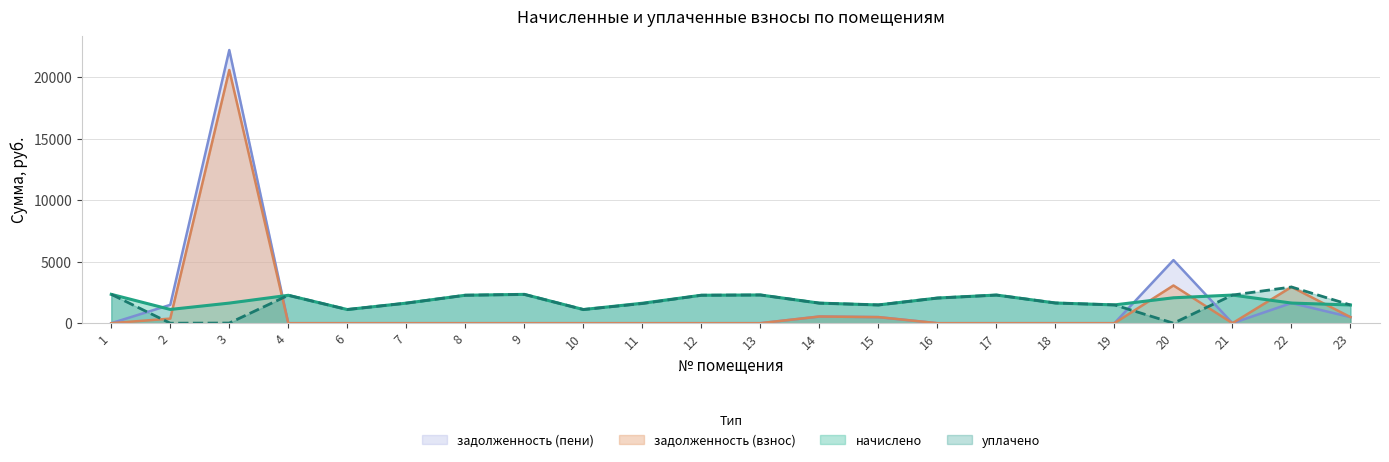

Reading right to left, extract all data points from this chart.

начислено: 23=1478.5	22=1637.0	21=2285.9	20=2064.7	19=1485.9	18=1640.7	17=2285.9	16=2042.6	15=1482.2	14=1629.7	13=2293.3	12=2271.2	11=1622.3	10=1109.8	9=2341.3	8=2271.2	7=1629.7	6=1109.8	4=2267.5	3=1633.3	2=1117.2	1=2344.9
задолженность (взнос): 23=492.8	22=2941.4	21=0.0	20=3063.6	19=0.0	18=0.0	17=0.0	16=0.0	15=494.1	14=543.2	13=0.0	12=0.0	11=0.0	10=0.0	9=0.0	8=0.0	7=0.0	6=0.0	4=0.0	3=20574.0	2=372.4	1=0.0
задолженность (пени): 23=492.8	22=1637.0	21=0.0	20=5128.3	19=0.0	18=0.0	17=0.0	16=0.0	15=494.1	14=543.2	13=0.0	12=0.0	11=0.0	10=0.0	9=0.0	8=0.0	7=0.0	6=0.0	4=0.0	3=22195.8	2=1489.6	1=0.0
уплачено: 23=1478.5	22=2941.4	21=2285.9	20=0.0	19=1485.9	18=1640.7	17=2285.9	16=2042.6	15=1482.2	14=1629.7	13=2293.3	12=2271.2	11=1594.9	10=1109.8	9=2341.3	8=2271.2	7=1629.7	6=1109.8	4=2267.5	3=11.6	2=0.0	1=2344.9